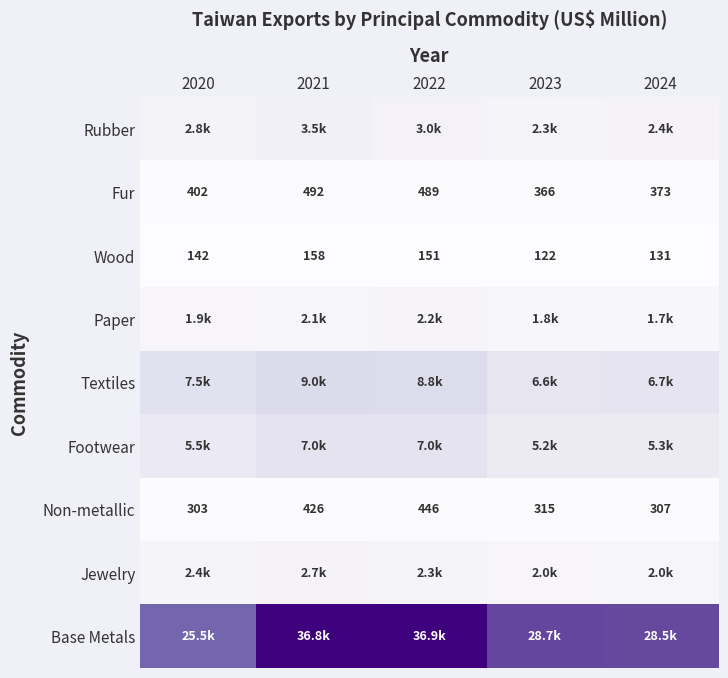

What is the smallest value displayed?

122.1